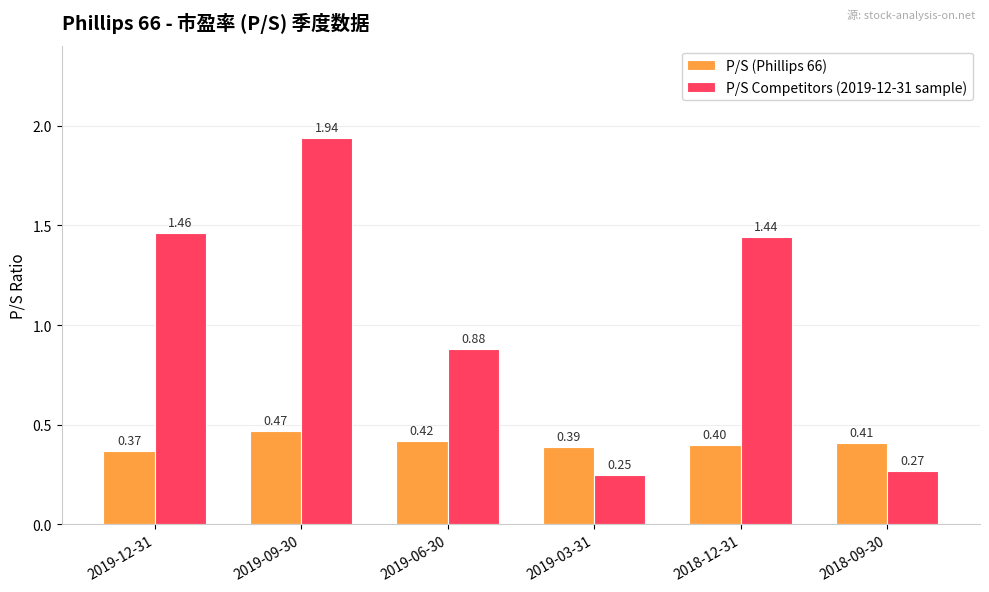

How many data points does each series have?

6